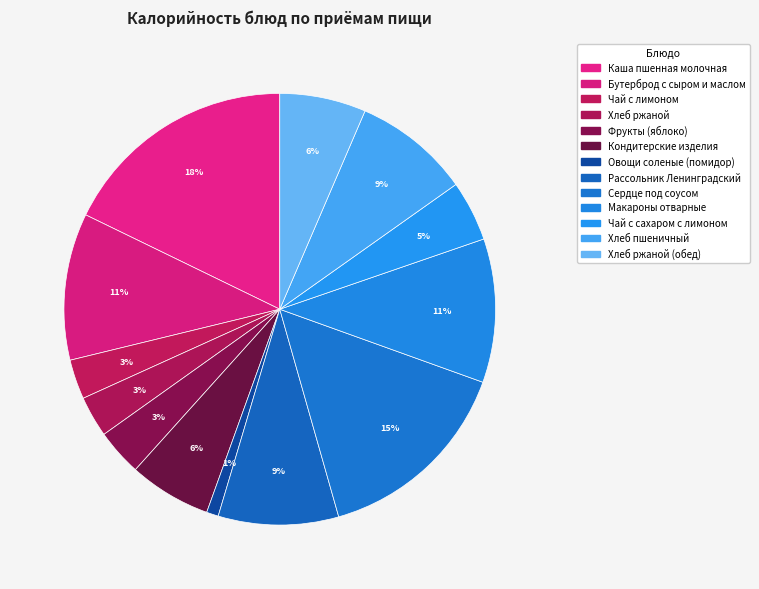

To the nearest percent, what is the difference between the Чай с сахаром с лимоном and Каша пшенная молочная slice percentages?

13%